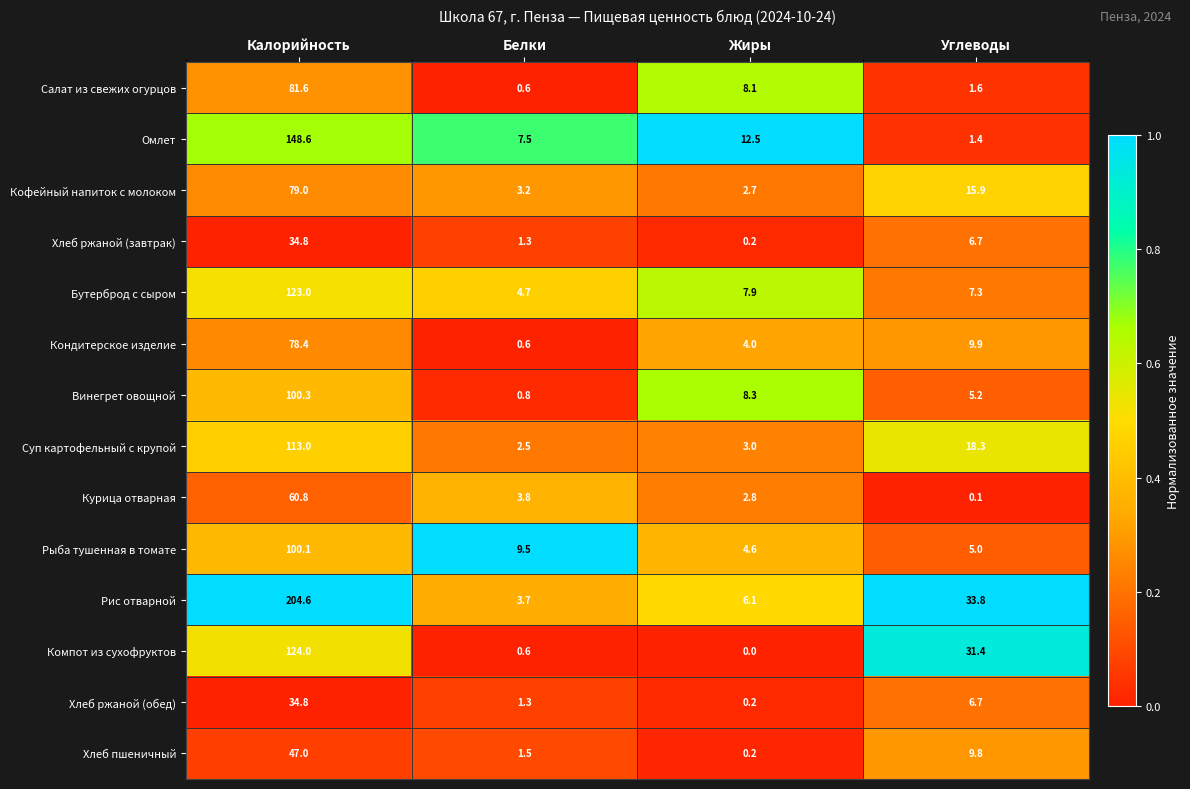

List the labels in order of Рис отварной value, largest first.

Калорийность, Углеводы, Жиры, Белки